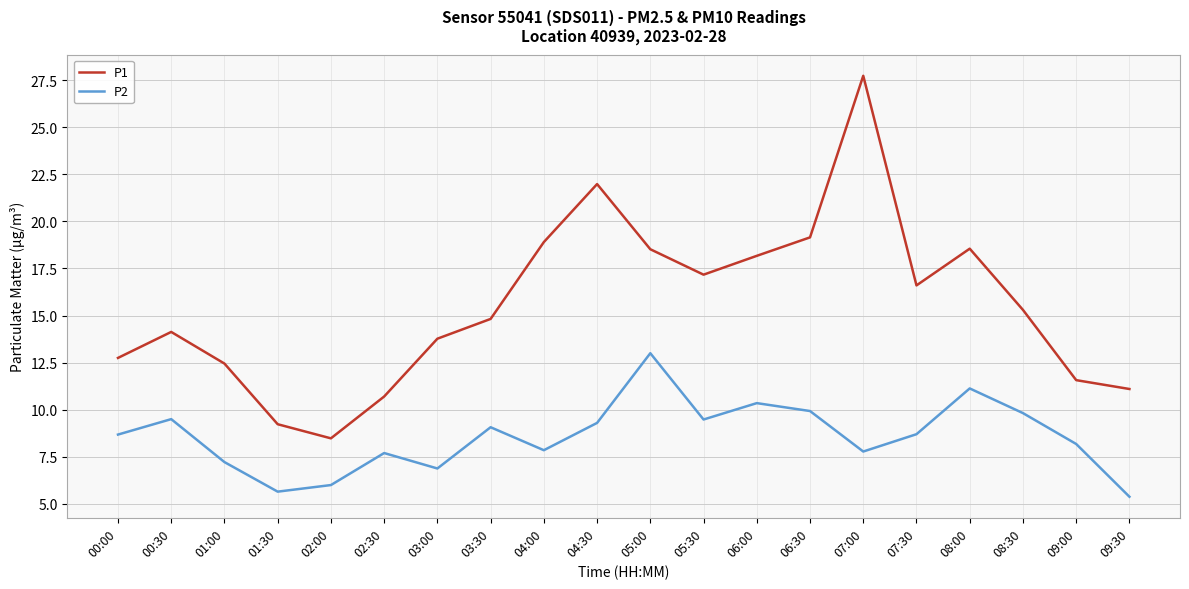

Is it true that P2 equals 15.0 at 04:30?

False